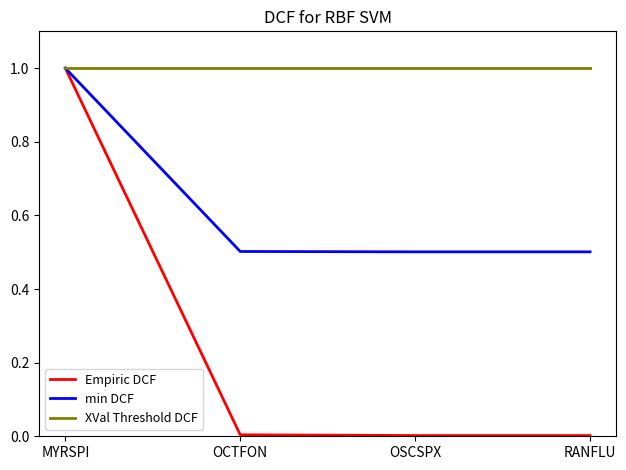

True or false: XVal Threshold DCF has more than 2 points higher than both neighbors.

False